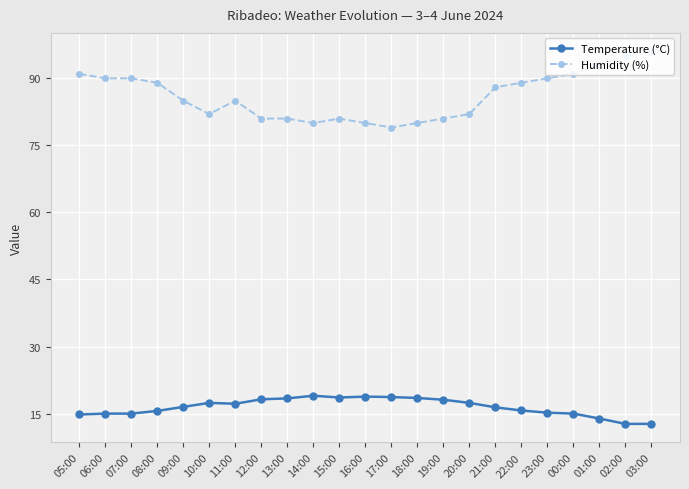

Where does the Temperature (°C) series first go above 16?

09:00